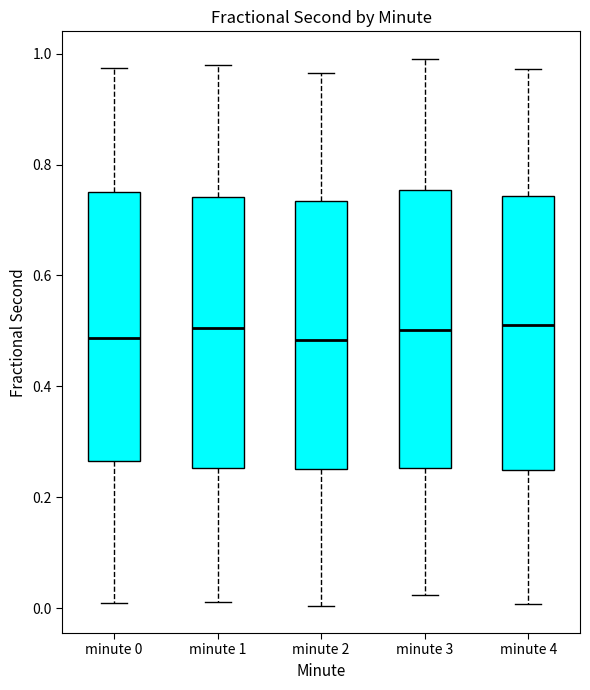

Reading left to right, read every box against the y-axis: the position of its median line, the range the box covers, and the ends of its whiskers. The values are not printed on the chart, so give them approximately, as read against the axis.

minute 0: median 0.48, box 0.26 to 0.76, whiskers 0.00 to 0.98
minute 1: median 0.50, box 0.26 to 0.74, whiskers 0.02 to 0.98
minute 2: median 0.48, box 0.26 to 0.74, whiskers 0.00 to 0.96
minute 3: median 0.50, box 0.26 to 0.76, whiskers 0.02 to 1.00
minute 4: median 0.52, box 0.24 to 0.74, whiskers 0.00 to 0.98